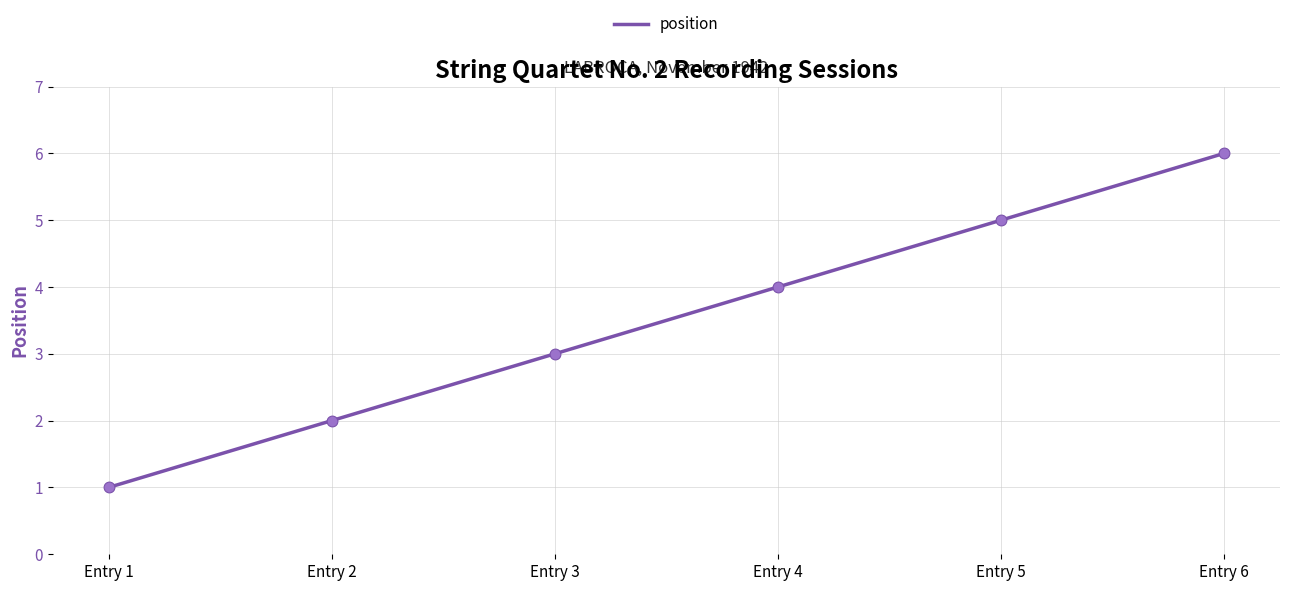

What is the ratio of the value at Entry 6 to the value at Entry 3?

2.0